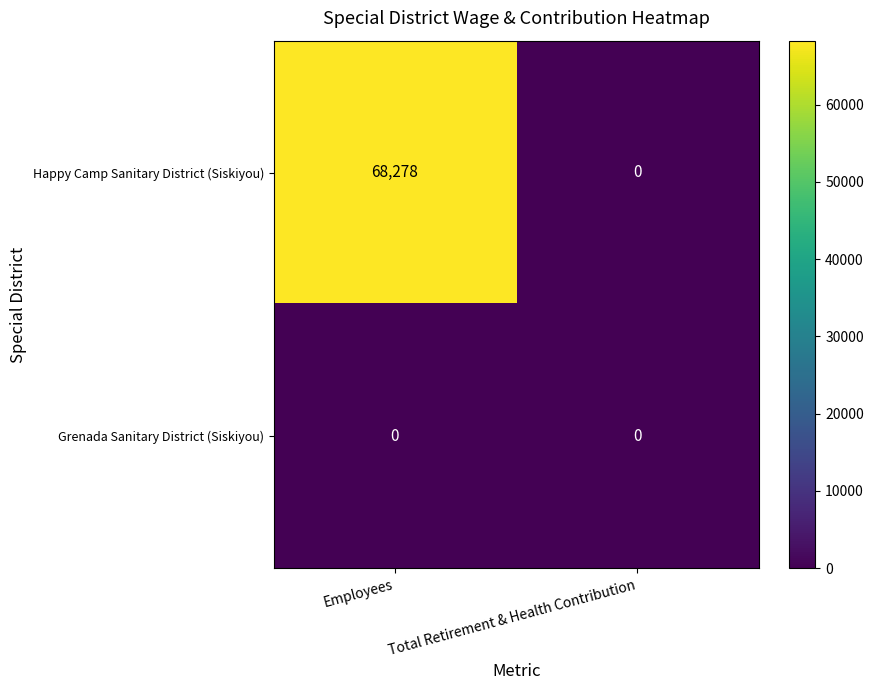

What is the sum of the Happy Camp Sanitary District (Siskiyou) values at Employees and Total Retirement & Health Contribution?

68278